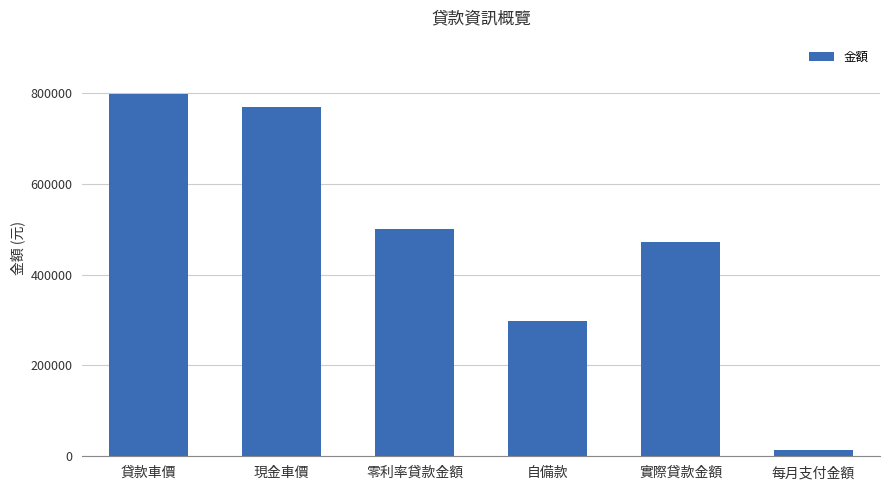

List the labels in order of value, smallest first.

每月支付金額, 自備款, 實際貸款金額, 零利率貸款金額, 現金車價, 貸款車價